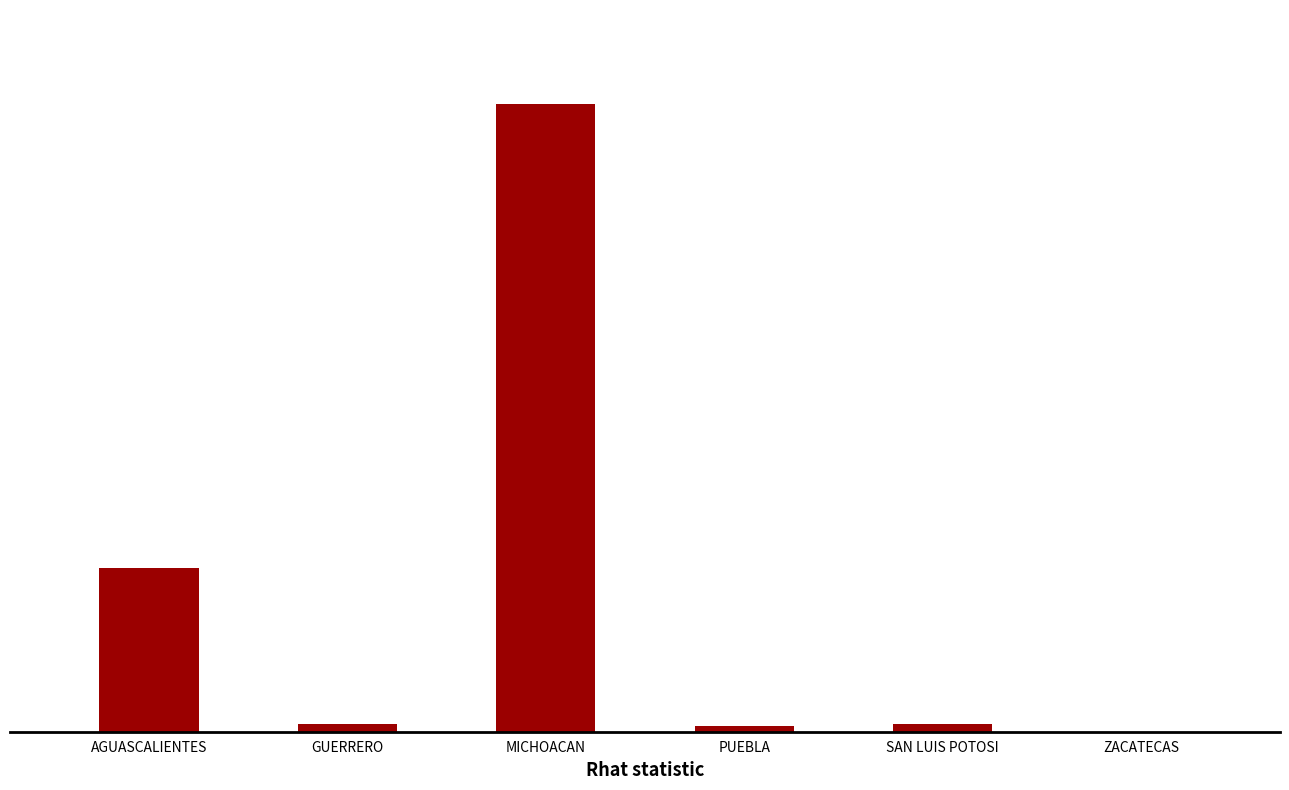

What is the label of the 6th bar from the right?

AGUASCALIENTES